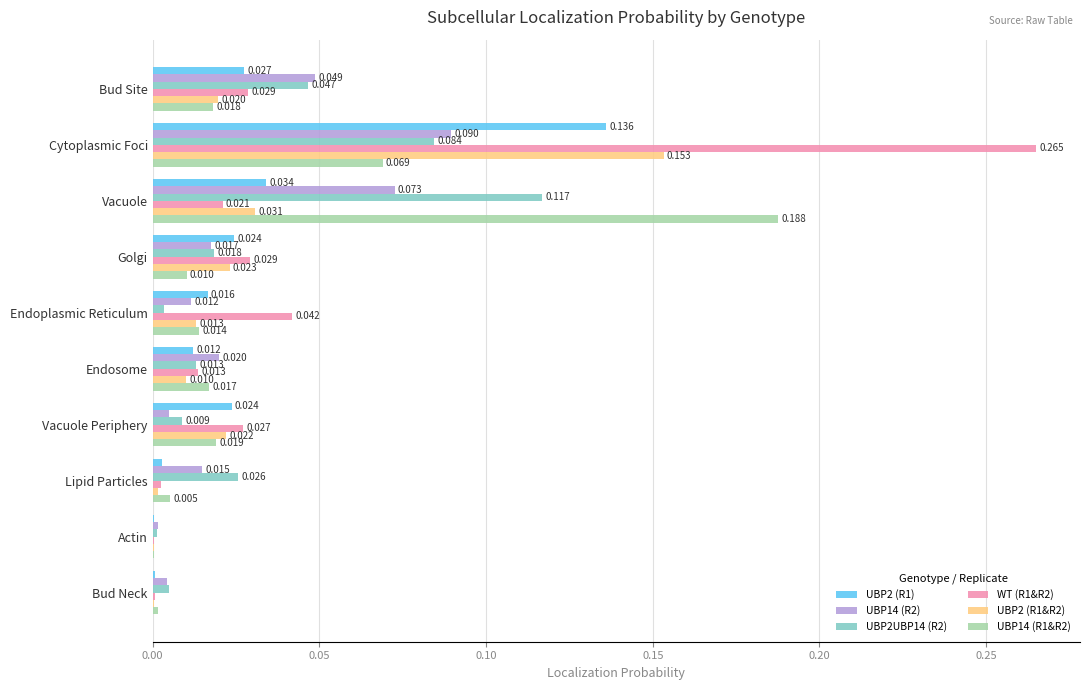

At which category is the sum across all series the highest?

Cytoplasmic Foci